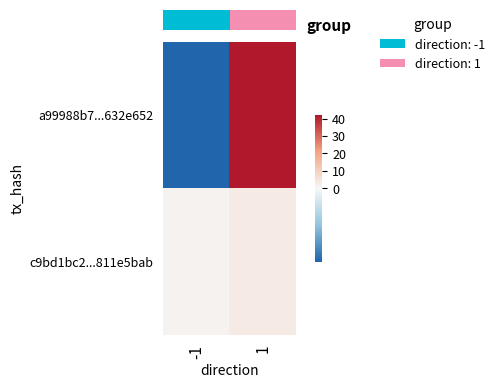

Which series has the largest total across all categories?

row_0